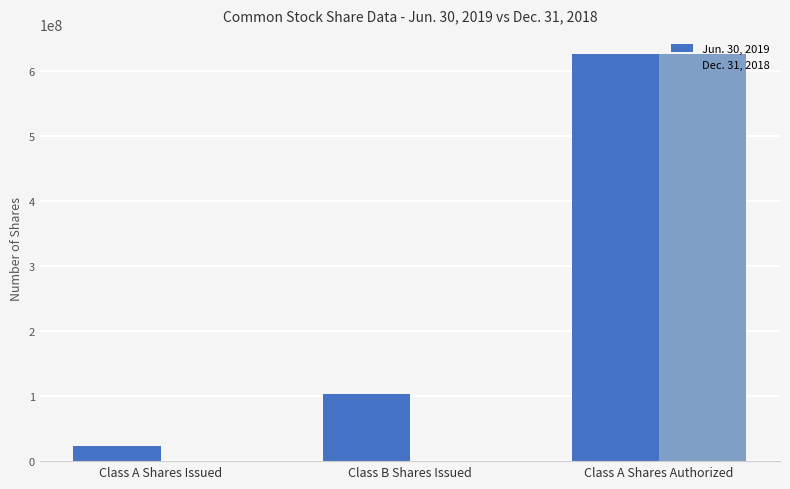

How many groups of bars are there?

3